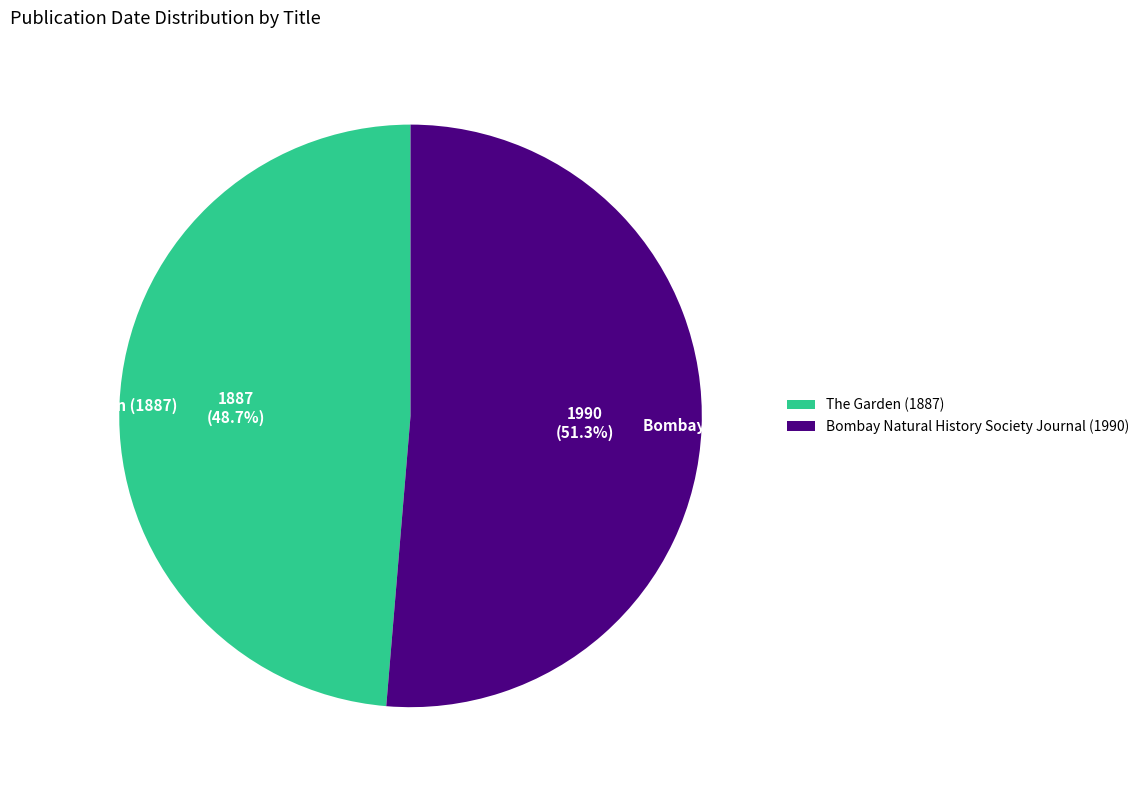

Approximately how many times larger is the value at Bombay Natural History Society Journal (1990) compared to The Garden (1887)?

1.1